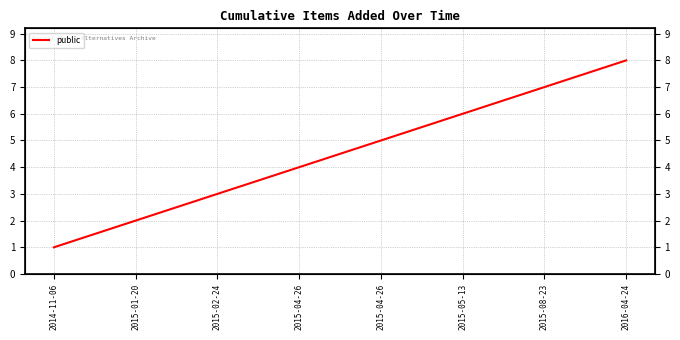

The value at 2015-08-23 is 11. True or false?

False